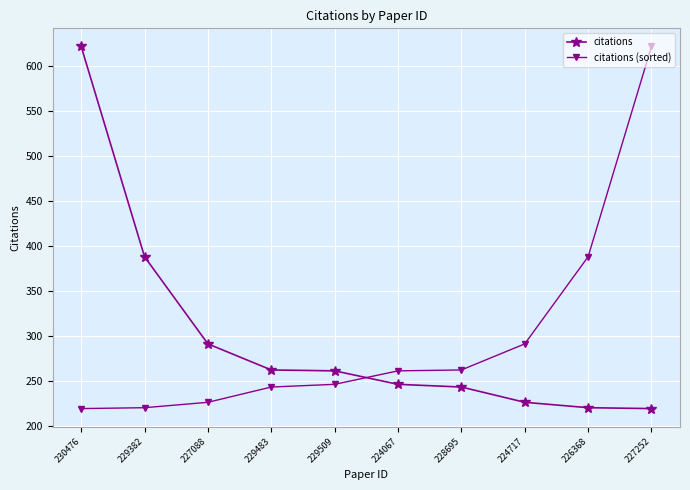

What is the label of the 9th point from the left?

226368